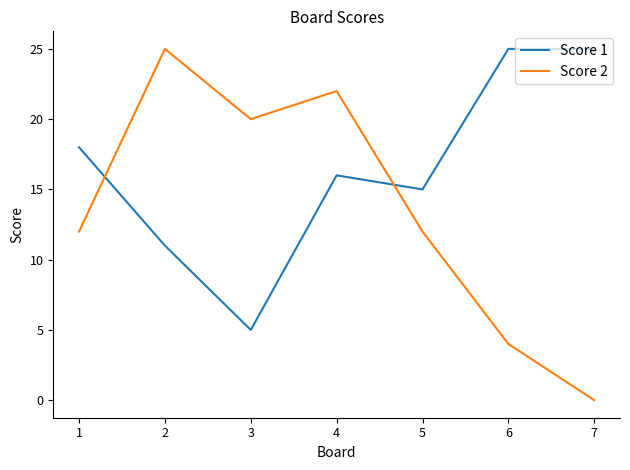

What is the minimum value for Score 1?

5